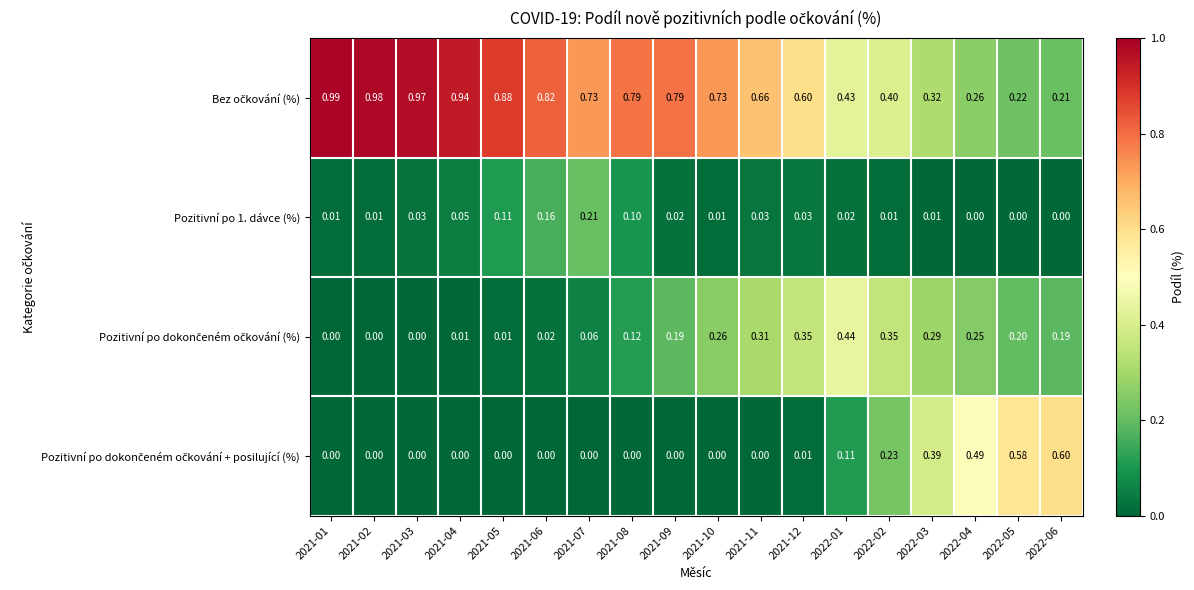

How many distinct data groups are displayed?

4